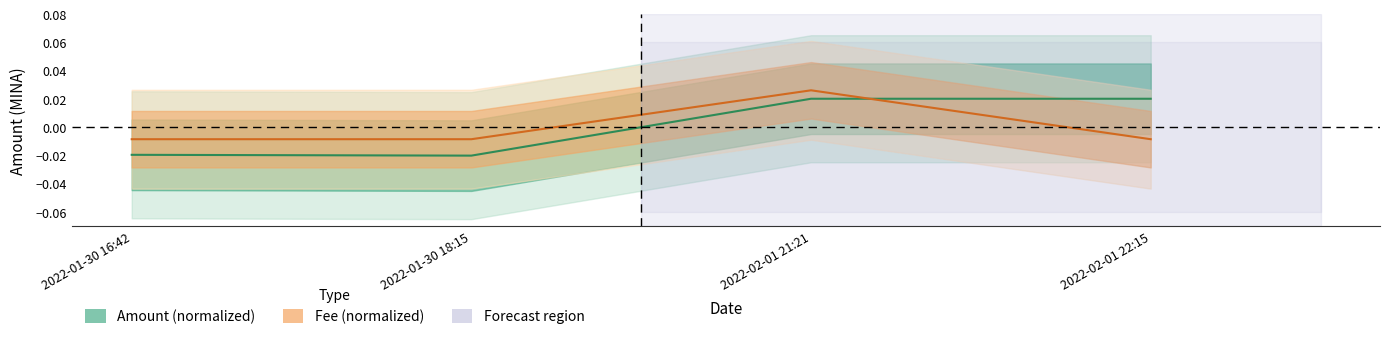

True or false: Amount has a value of 0.0 at 2022-02-01 21:21.

False